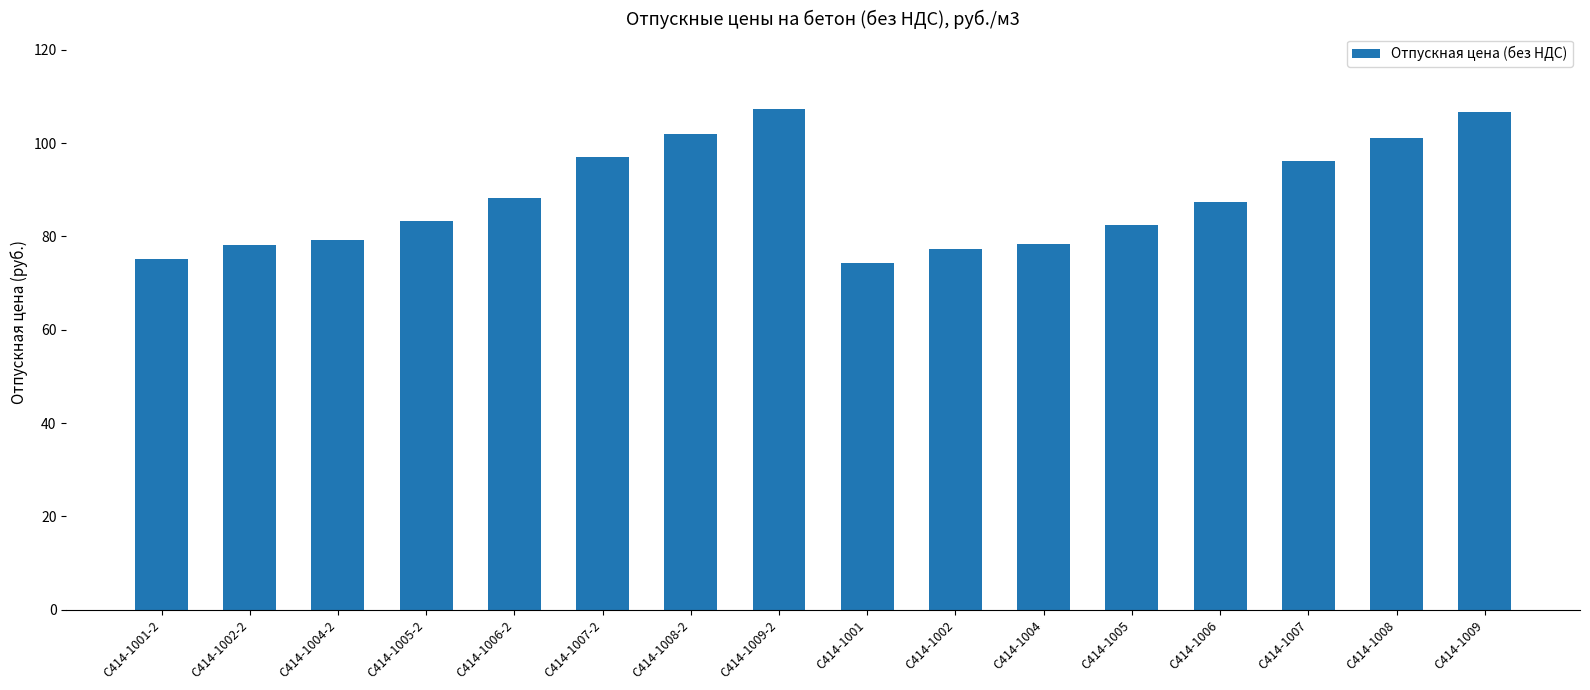

Is it true that the value at С414-1007 is 24.3?

False